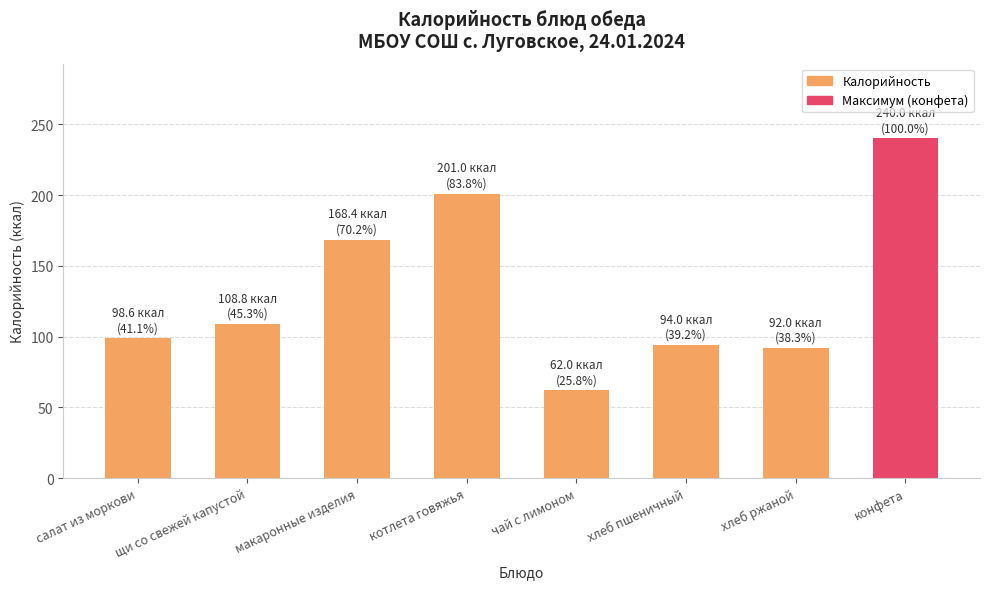

Which category has the highest value across all series?

конфета